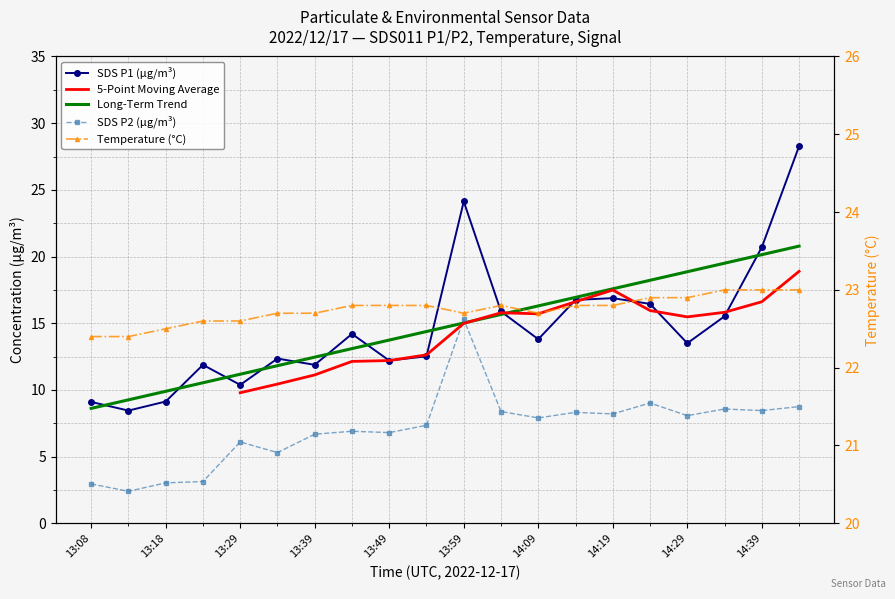

Which series has the largest range (max minus min)?

SDS_P1